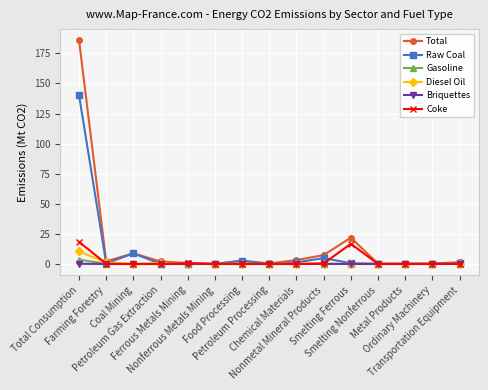

Which series has the widest spread of values?

Total